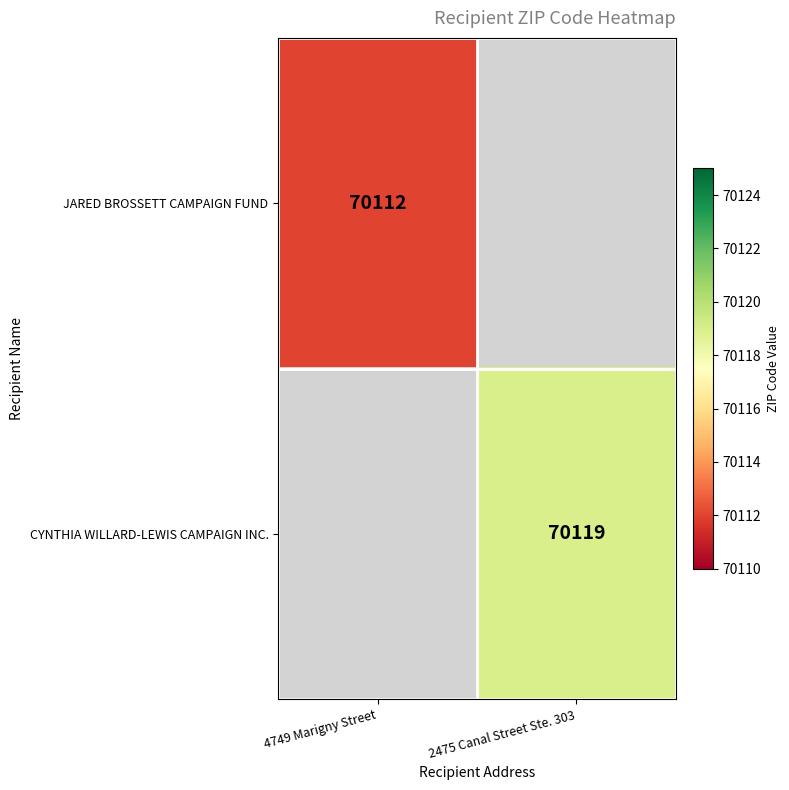

How many distinct data groups are displayed?

2